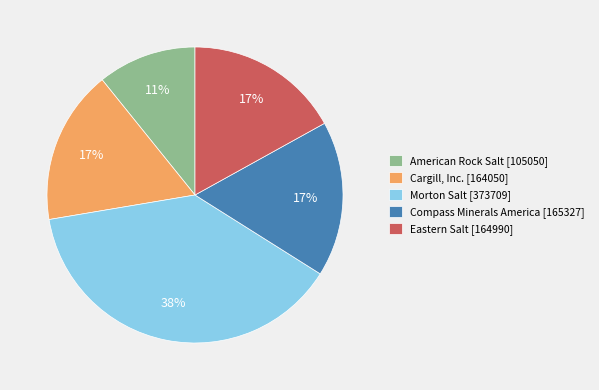

To the nearest percent, what portion does American Rock Salt [105050] represent?

11%